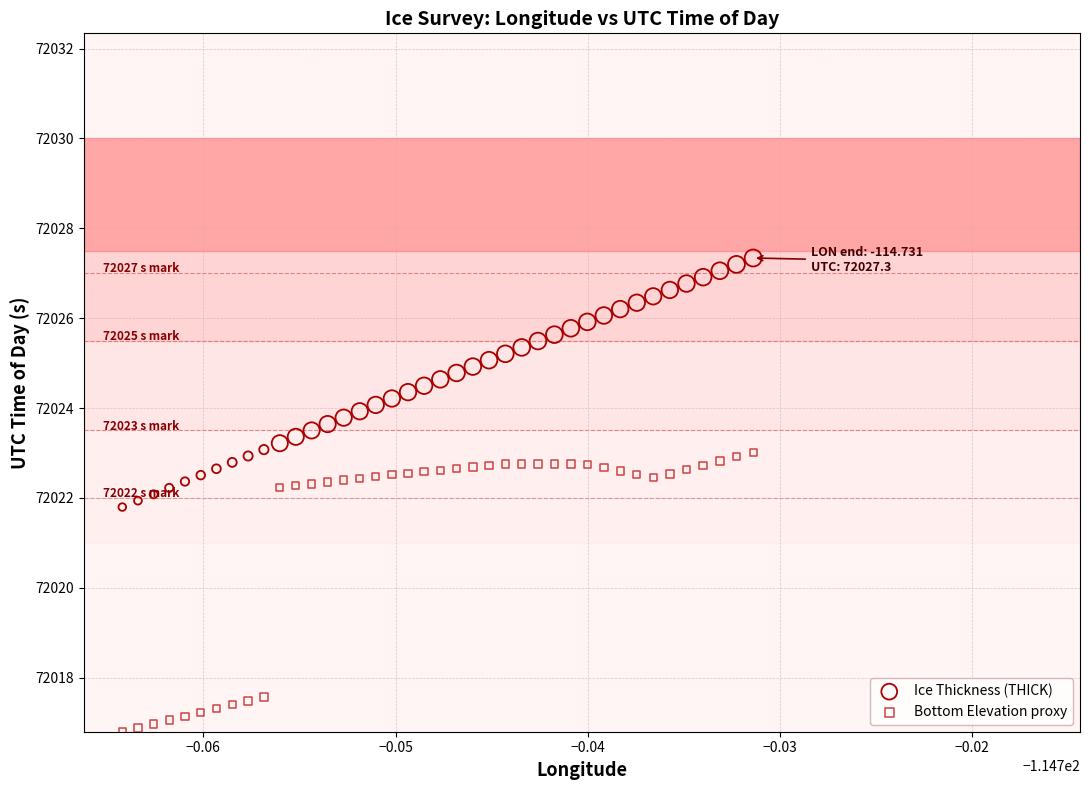

Which series has the widest spread of Y values?

Bottom Elevation proxy